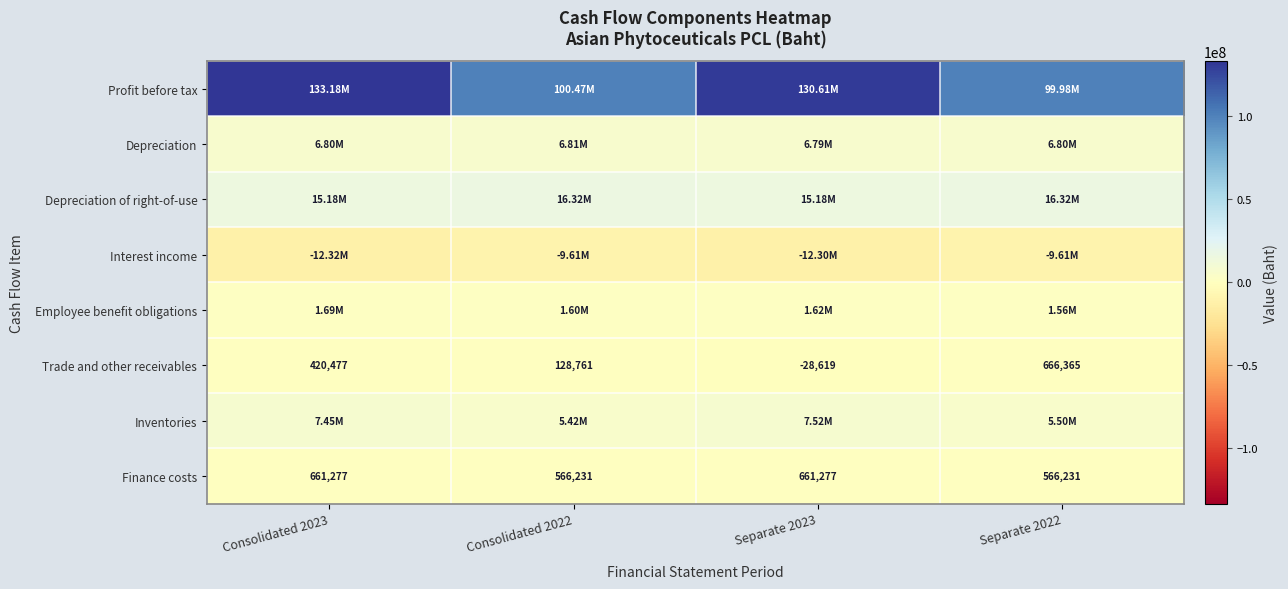

What is the smallest value displayed?

-12322821